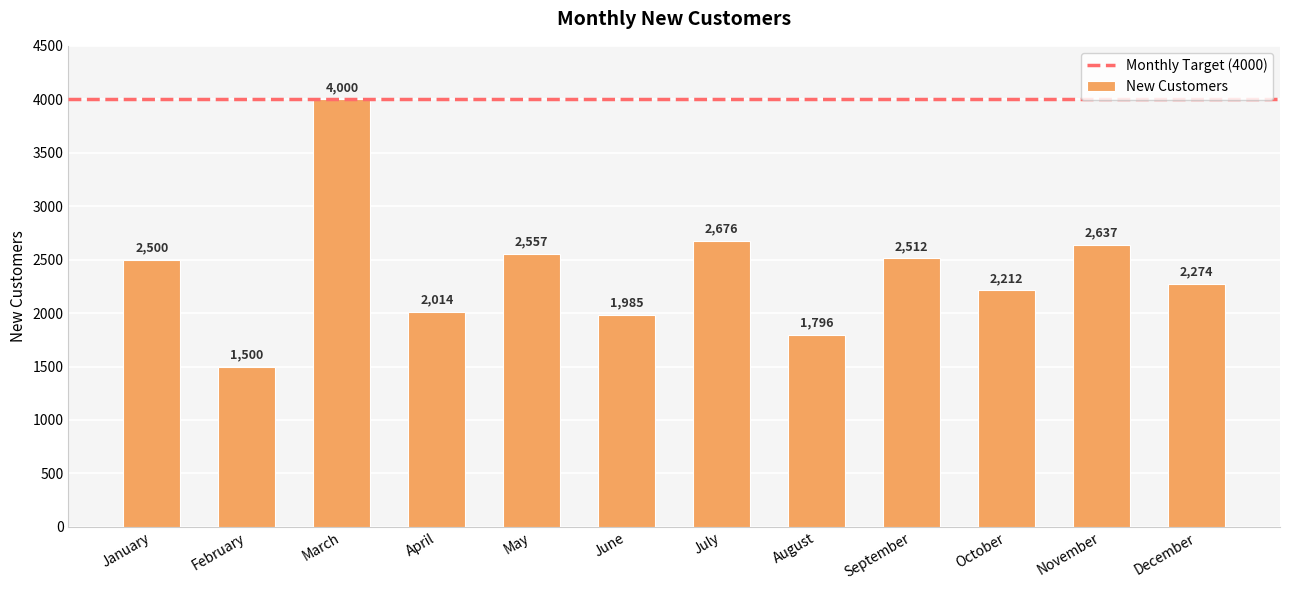

What is the value of the 7th bar from the left?

2676